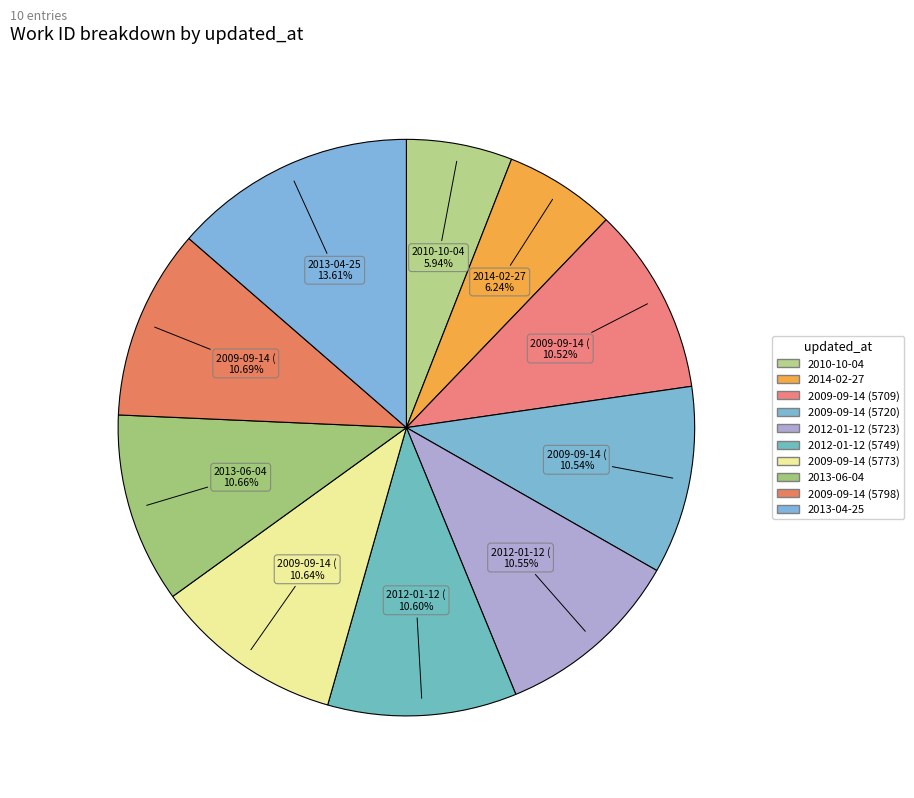

How many slices are in this pie chart?

10